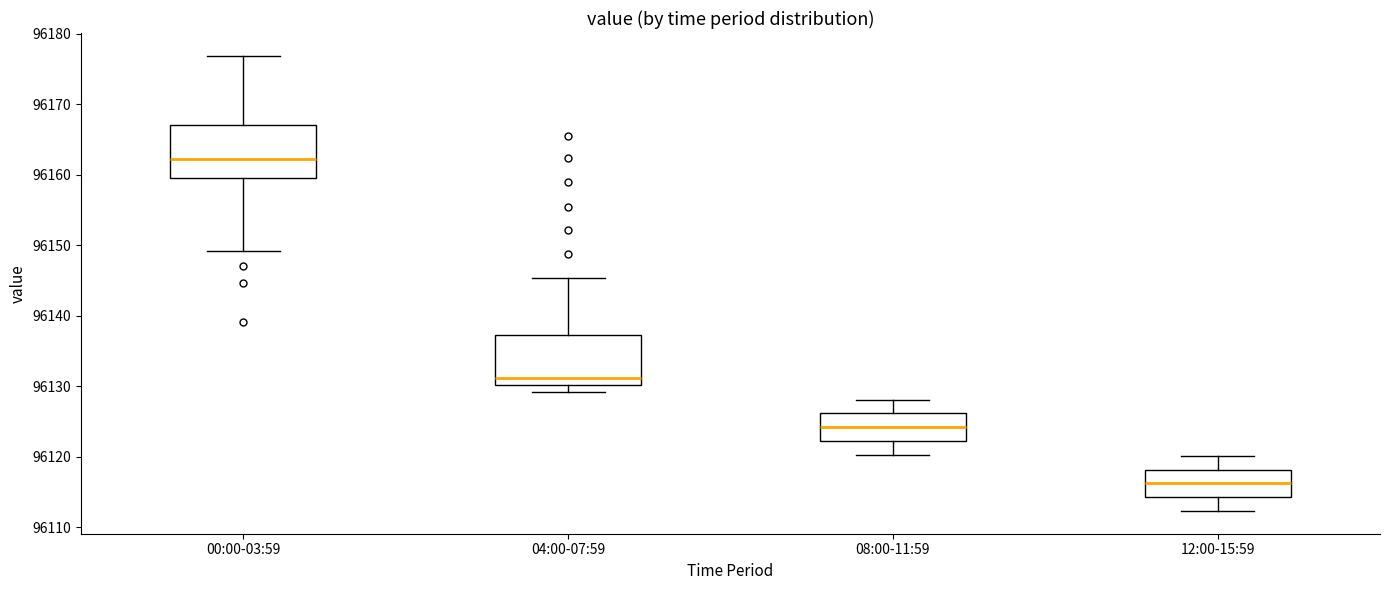

Which box has the lowest median line?

12:00-15:59